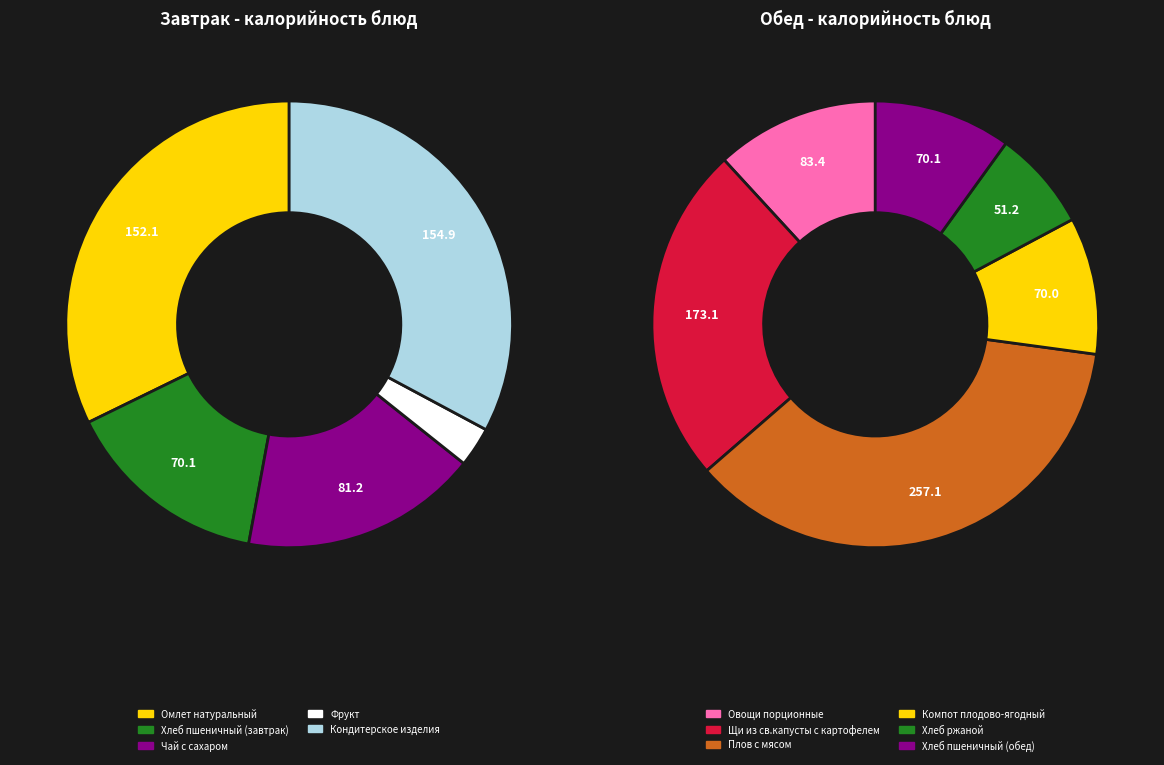

Rank the series at Плов с мясом from lowest to highest value.

Завтрак, Обед